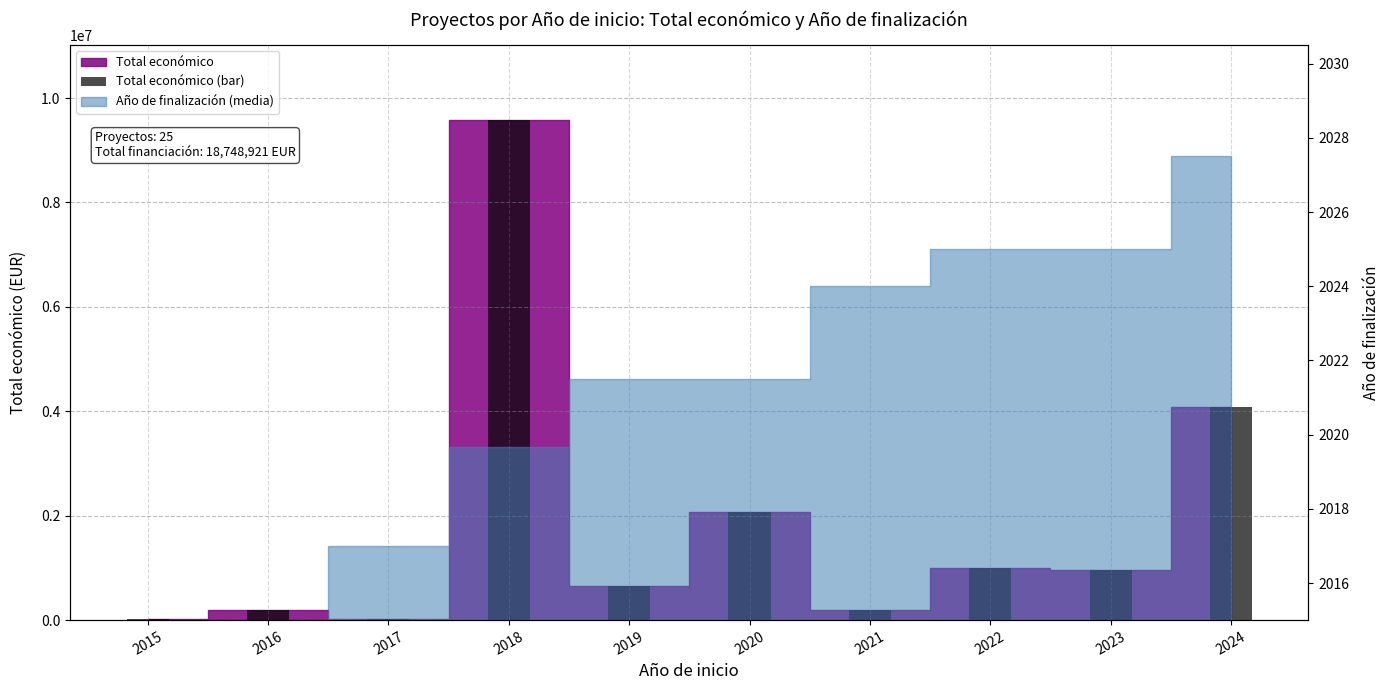

The value at 2015 is 19950. True or false?

True